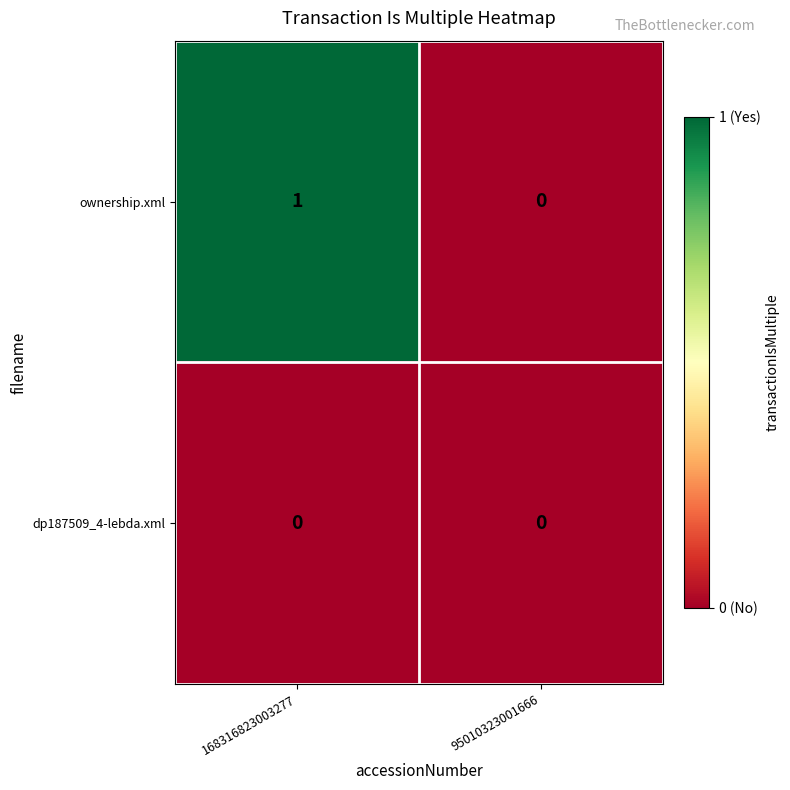

Which series has the largest total across all categories?

ownership.xml